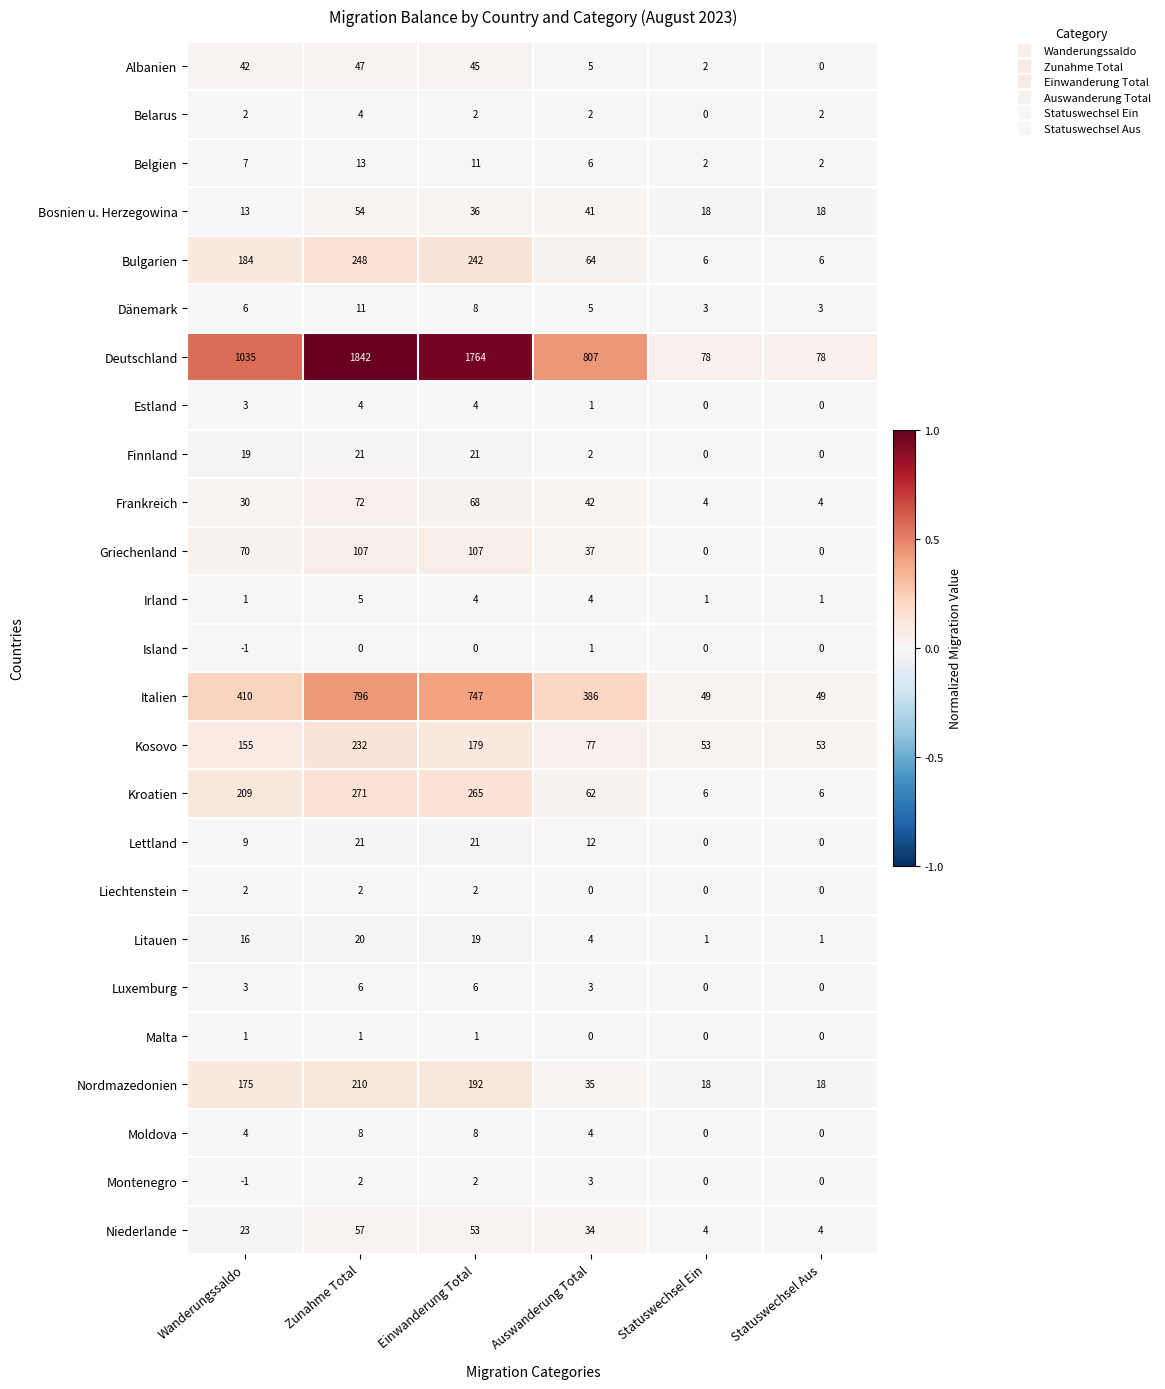

True or false: Nordmazedonien has a value of 79 at Einwanderung Total.

False